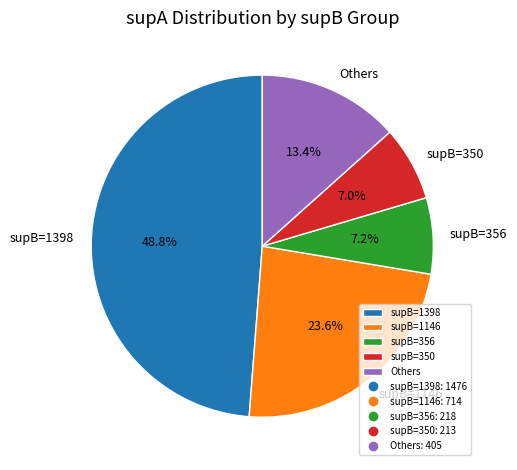

Does supB=356 represent more than half of the total?

No